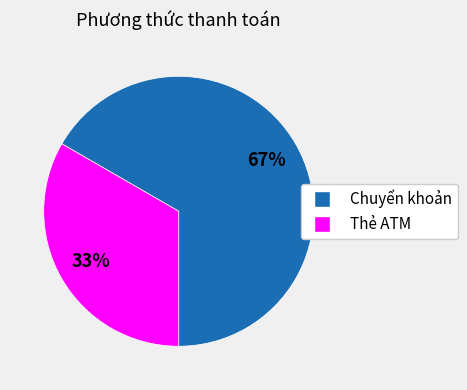

What is the smallest slice in the pie chart?

Thẻ ATM